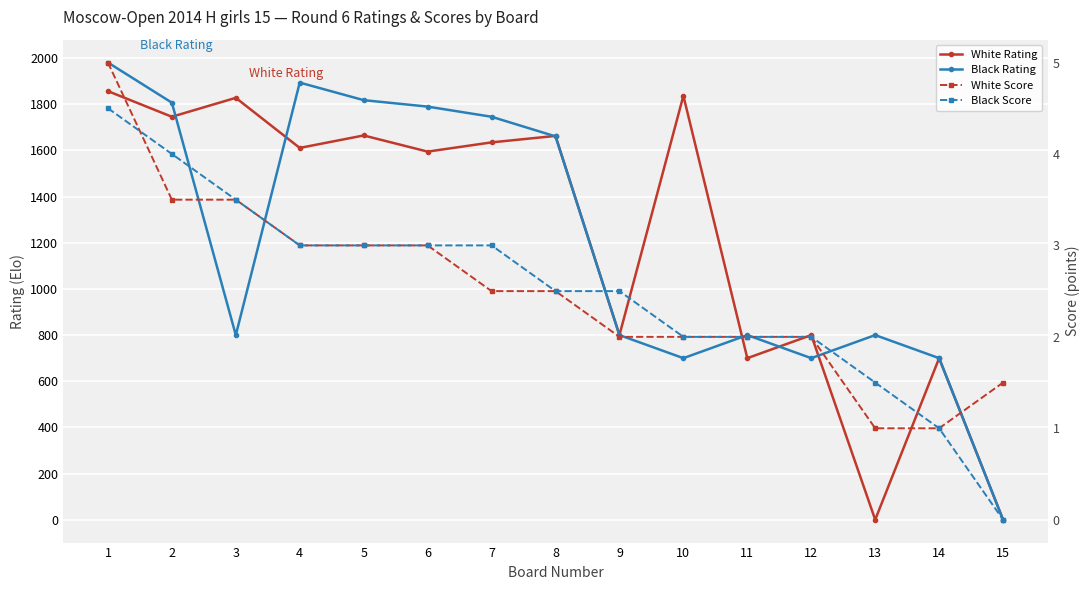

What are all the series names shown in the legend?

White Rating, Black Rating, White Score, Black Score